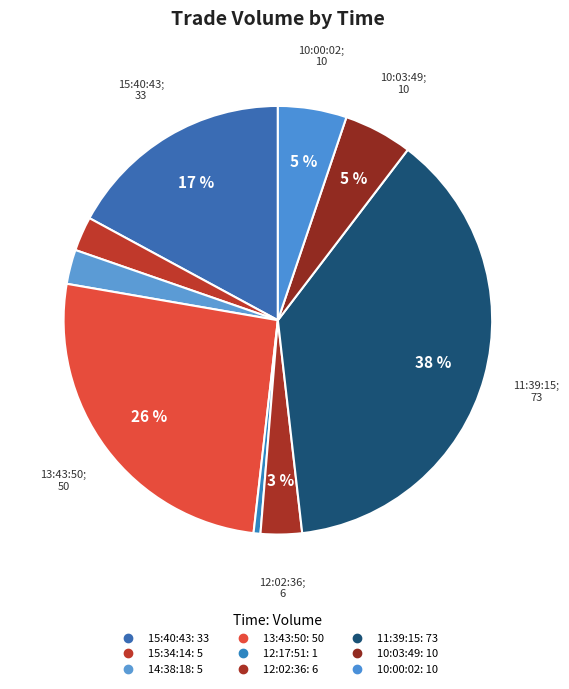

Which category has the smallest portion of the pie?

12:17:51